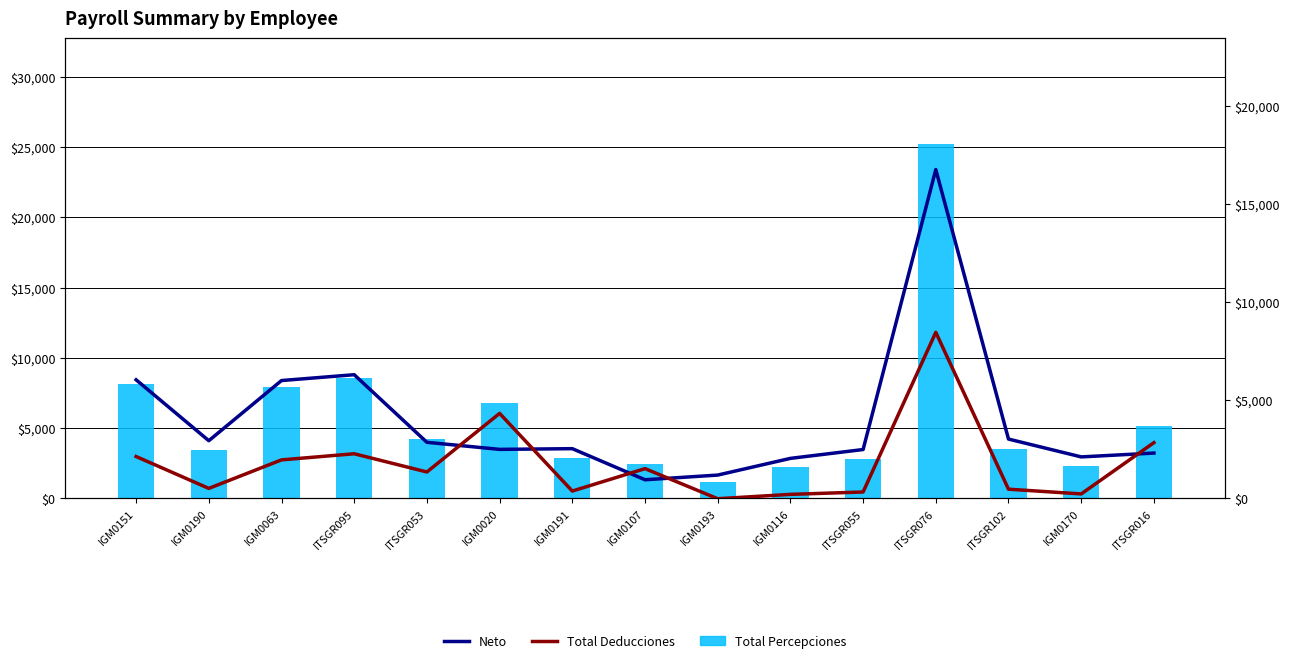

Reading right to left, transcribe all the data shown in this chart.

Total Percepciones: 5131.1	2323.5	3473.6	25201.0	2798.3	2225.2	1153.3	2447.4	2889.4	6810.6	4185.6	8558.4	7949.4	3431.1	8157.9
Neto: 2300.4	2105.2	3014.0	16747.4	2480.6	2029.8	1178.8	940.2	2524.6	2488.4	2848.8	6293.4	5996.2	2931.0	6033.8
Total Deducciones: 2830.8	218.3	459.6	8453.6	317.7	195.4	-25.4	1507.2	364.8	4322.2	1336.8	2265.0	1953.2	500.1	2124.1